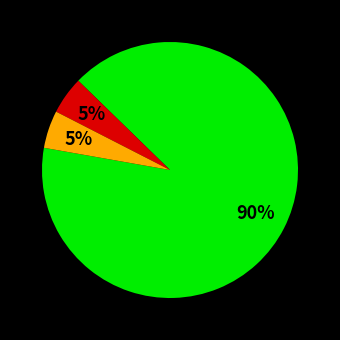

To the nearest percent, what is the average slice percentage?

33%